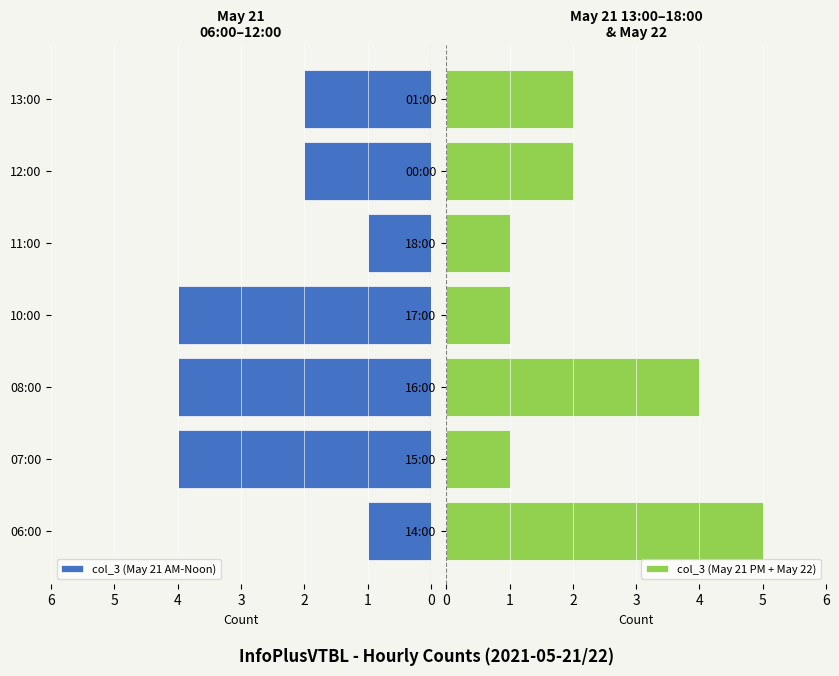

What is the highest value of the col_3 (May 21 AM-Noon) series?

4